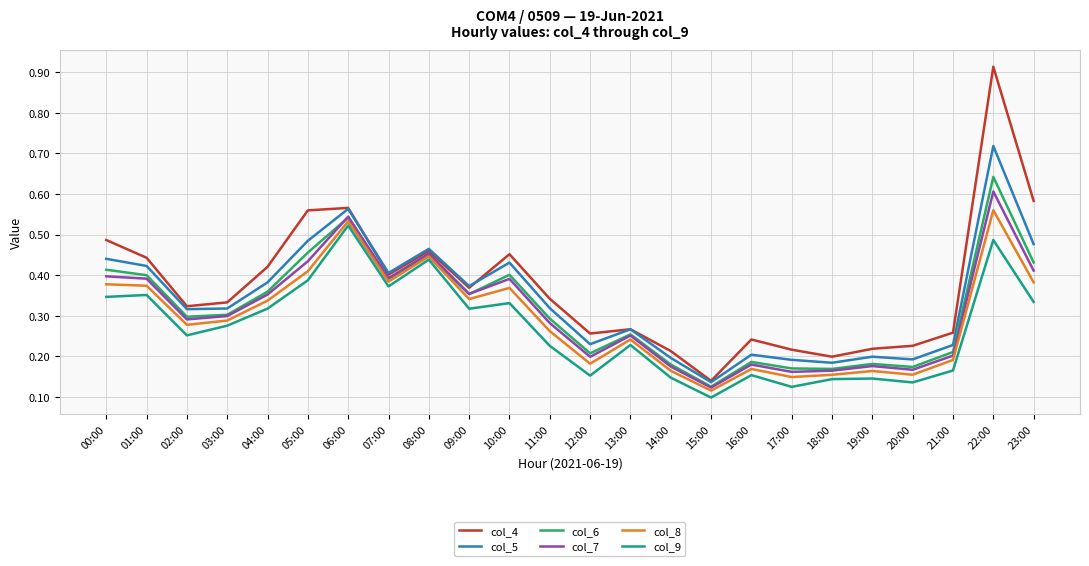

What position from the left is 11:00?

12